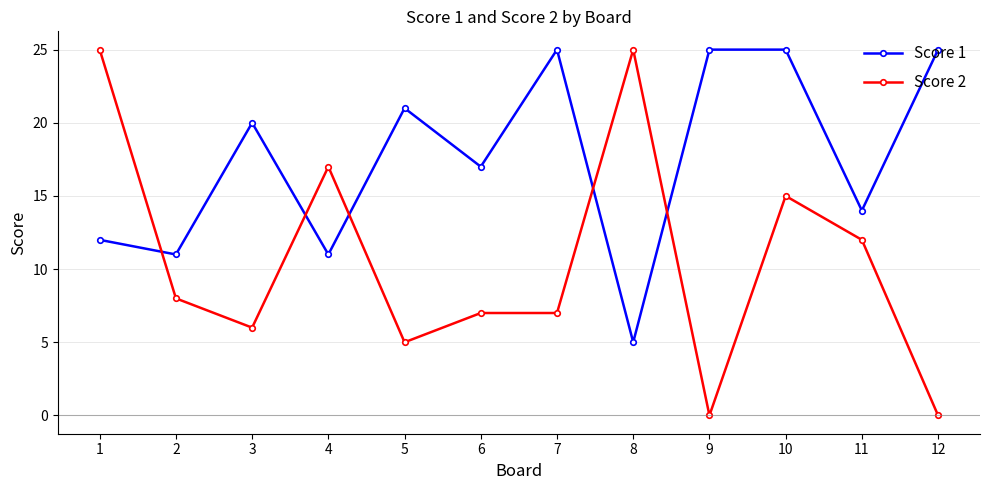

How many distinct data groups are displayed?

2